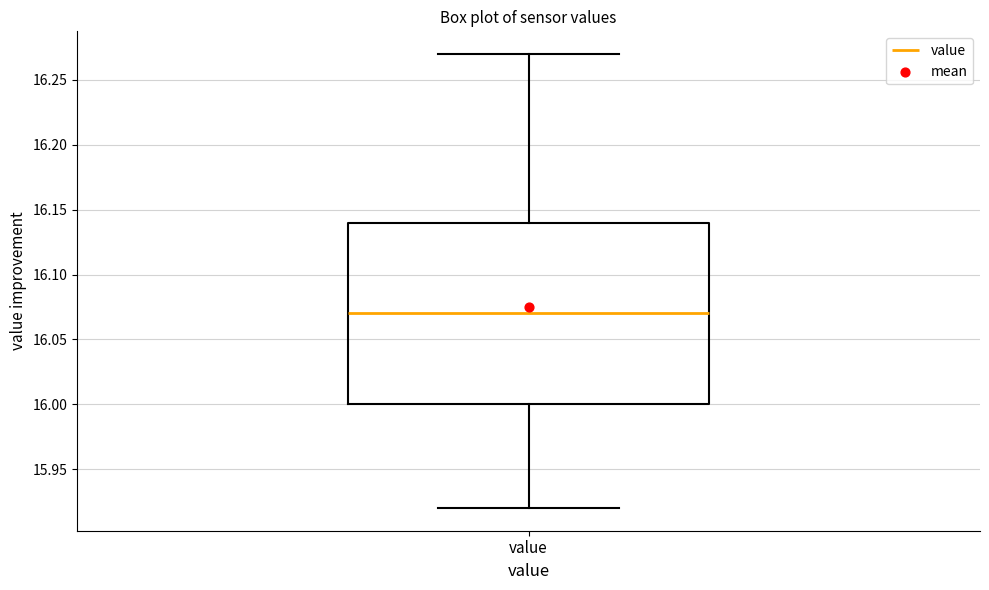

Transcribe this box plot: give where the median line is, the range the box spans, and where the two whiskers end, as read against the y-axis. The values are not printed on the chart, so give them approximately, as read against the axis.

median 16.07, box 16.00 to 16.14, whiskers 15.92 to 16.27